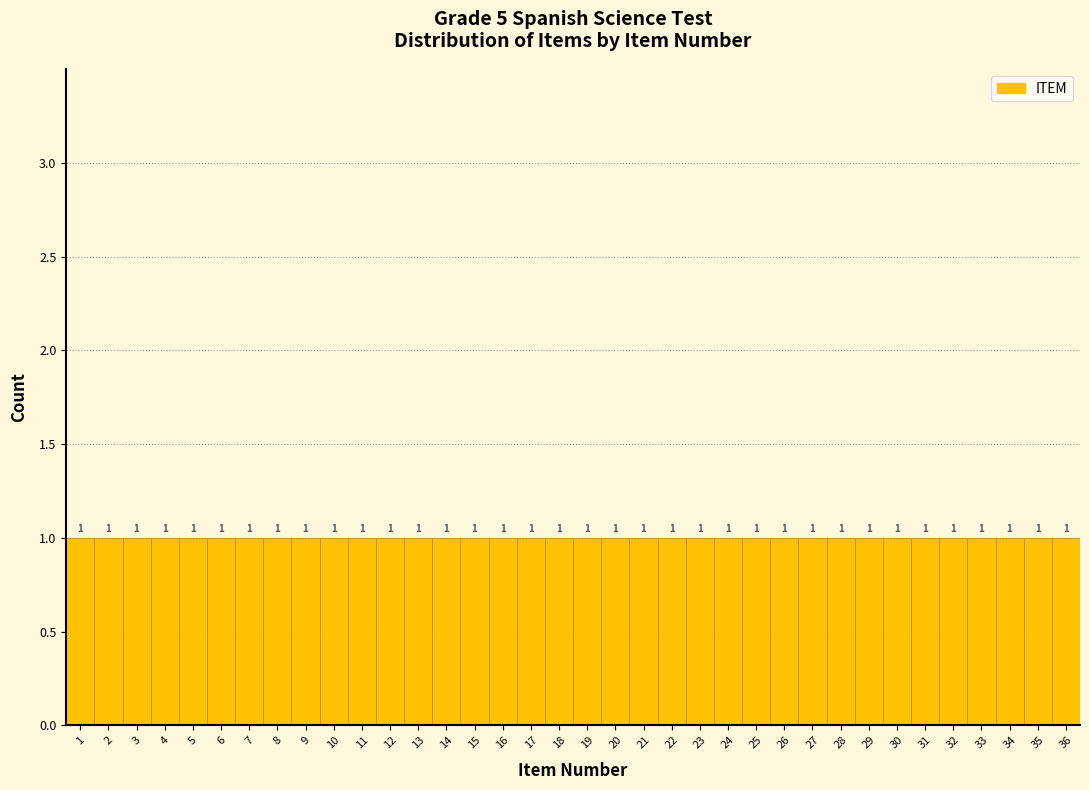

How tall is the bar that spans 31.5 to 32.5 on the x-axis?

1